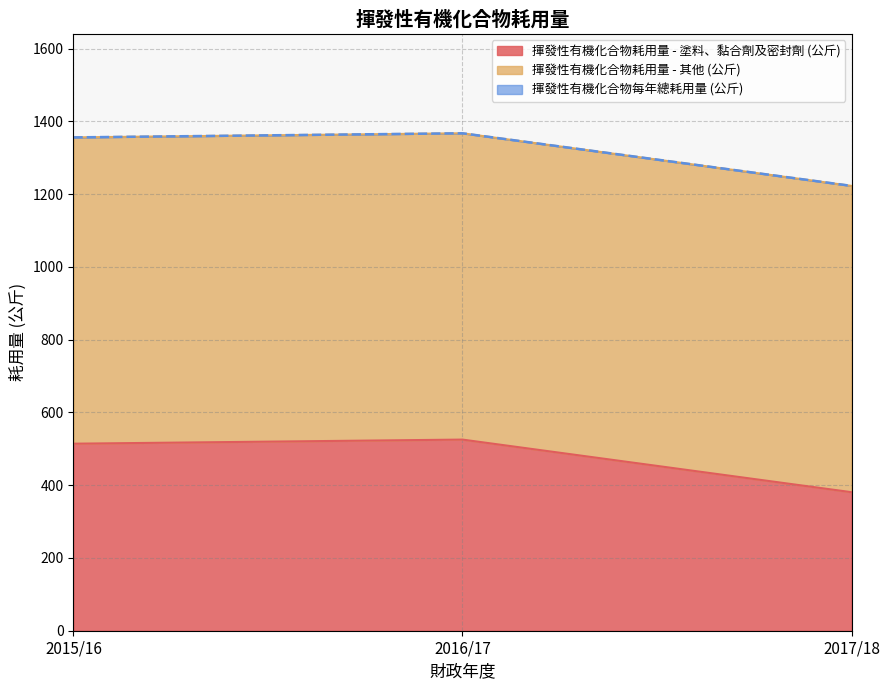

What is the difference between the second highest and minimum values in the 揮發性有機化合物耗用量 - 塗料、黏合劑及密封劑 (公斤) series?

133.3